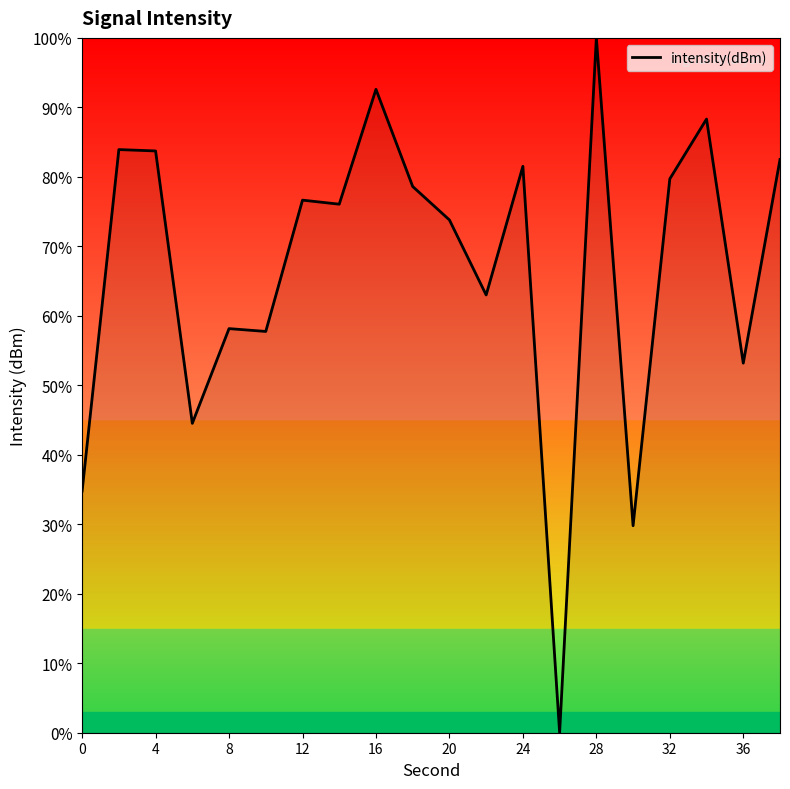

What is the maximum value shown in the chart?

100.0